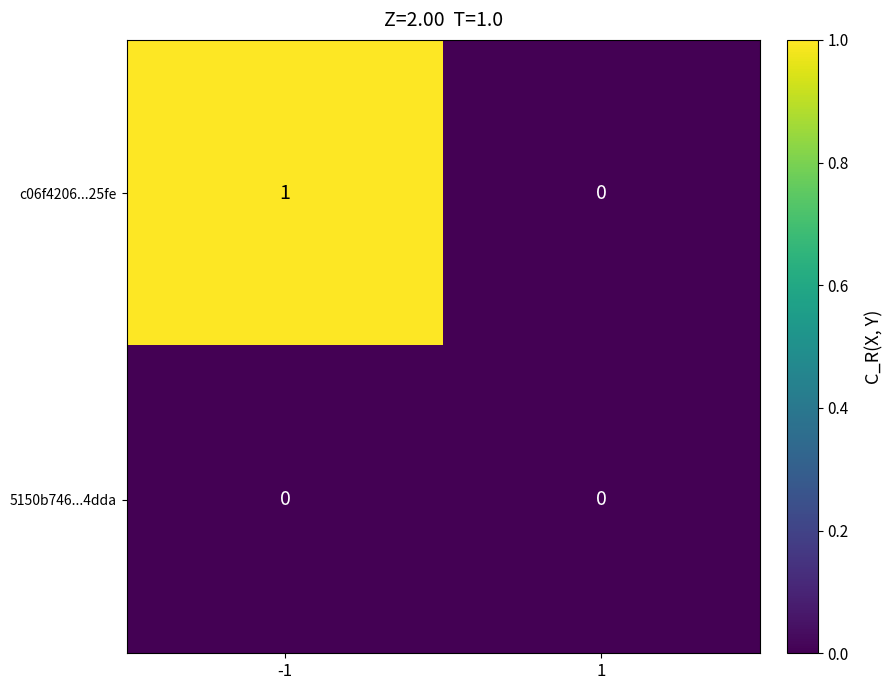

Reading left to right, list all the values displayed in this chart.

c06f4206...25fe: -1=1	1=0
5150b746...4dda: -1=0	1=0